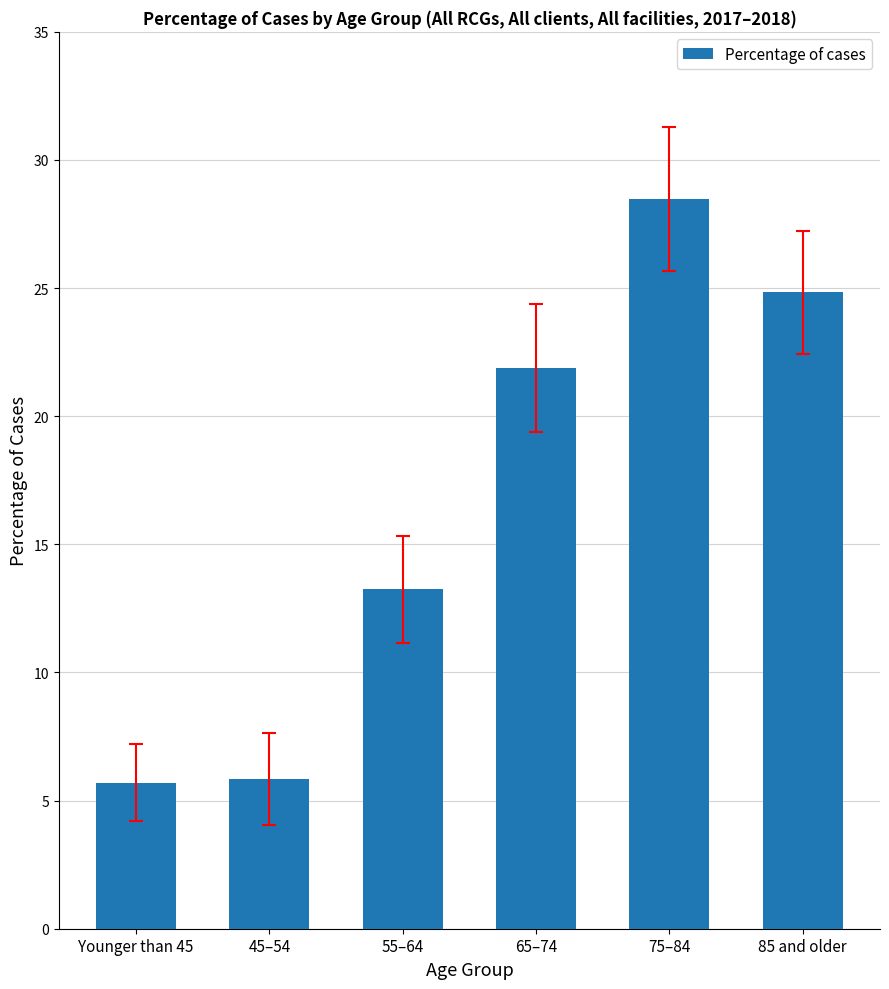

Where does the data first go above 21?

65–74